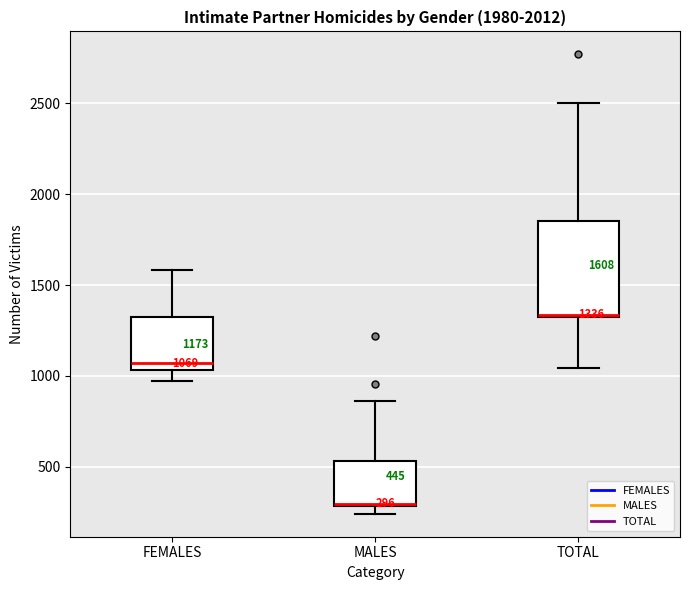

Which box's median line is the highest?

TOTAL